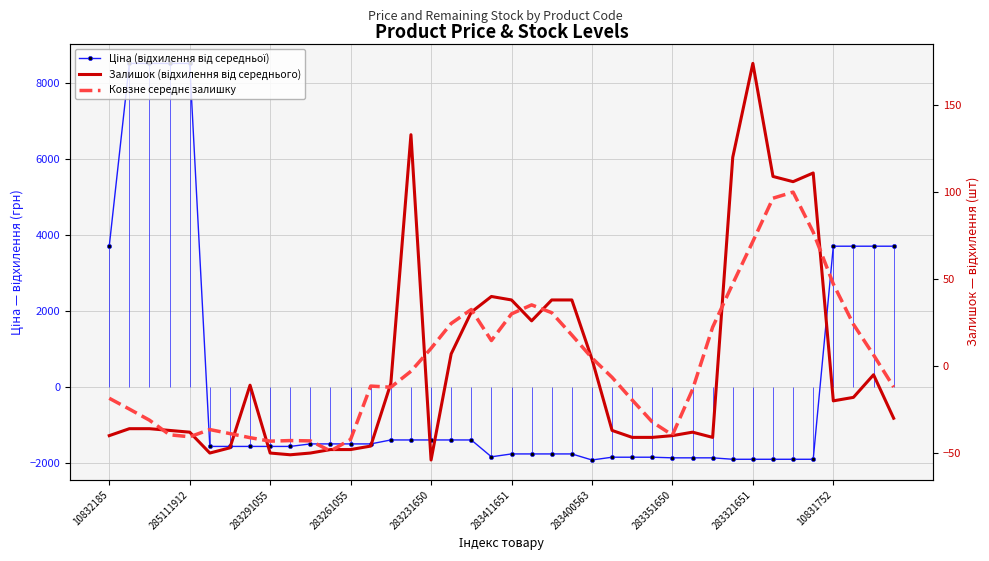

What position from the left is 37?

38